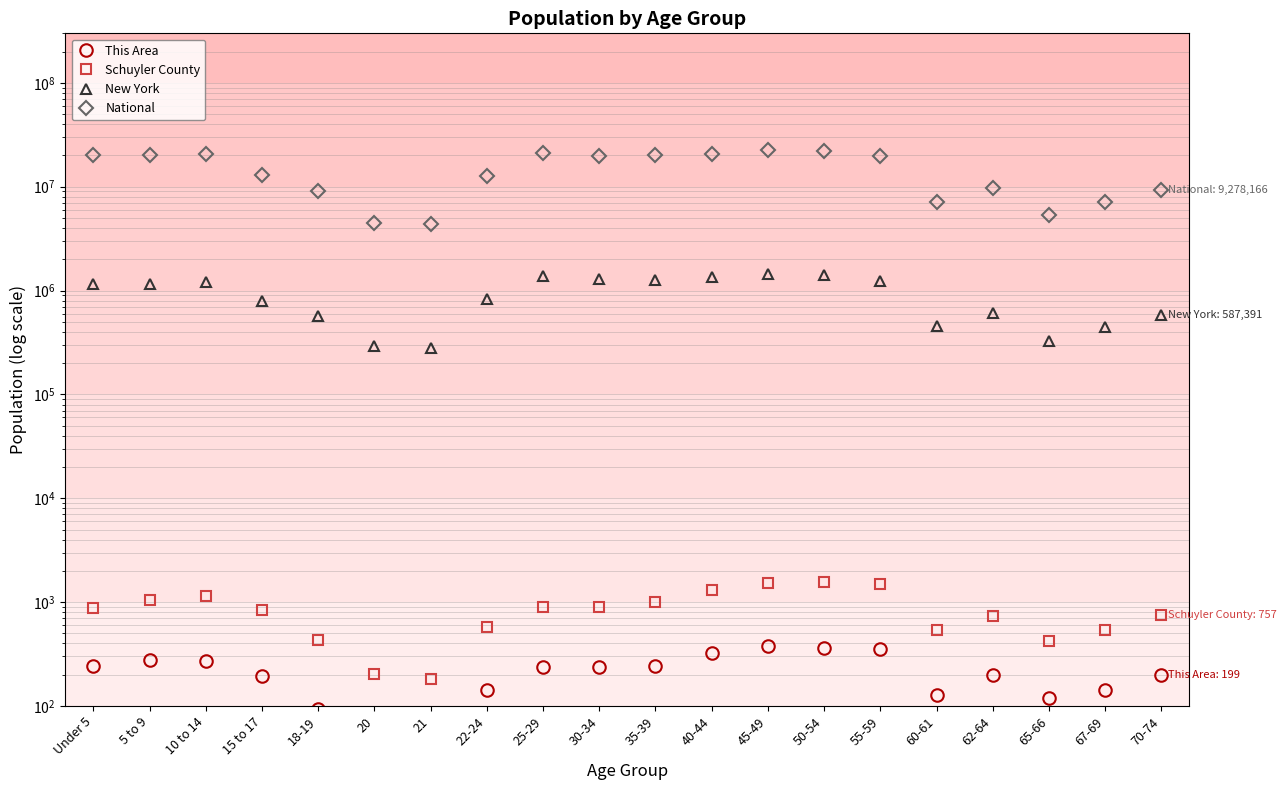

Rank the categories by New York value from lowest to highest.

21, 20, 65-66, 67-69, 60-61, 18-19, 70-74, 62-64, 15 to 17, 22-24, Under 5, 5 to 9, 10 to 14, 55-59, 35-39, 30-34, 40-44, 25-29, 50-54, 45-49